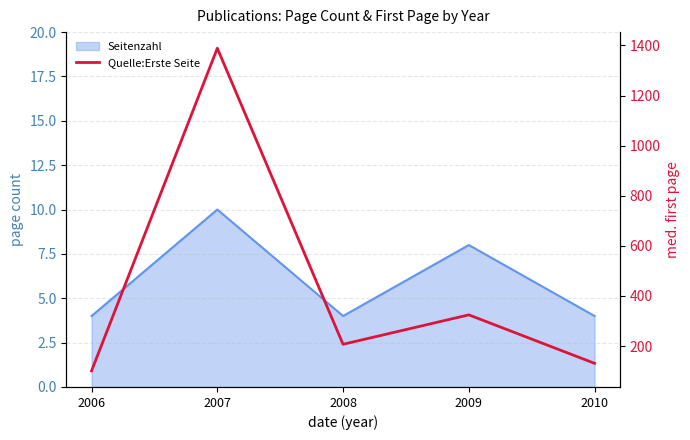

Where is the data nearest to the value 745?

2009